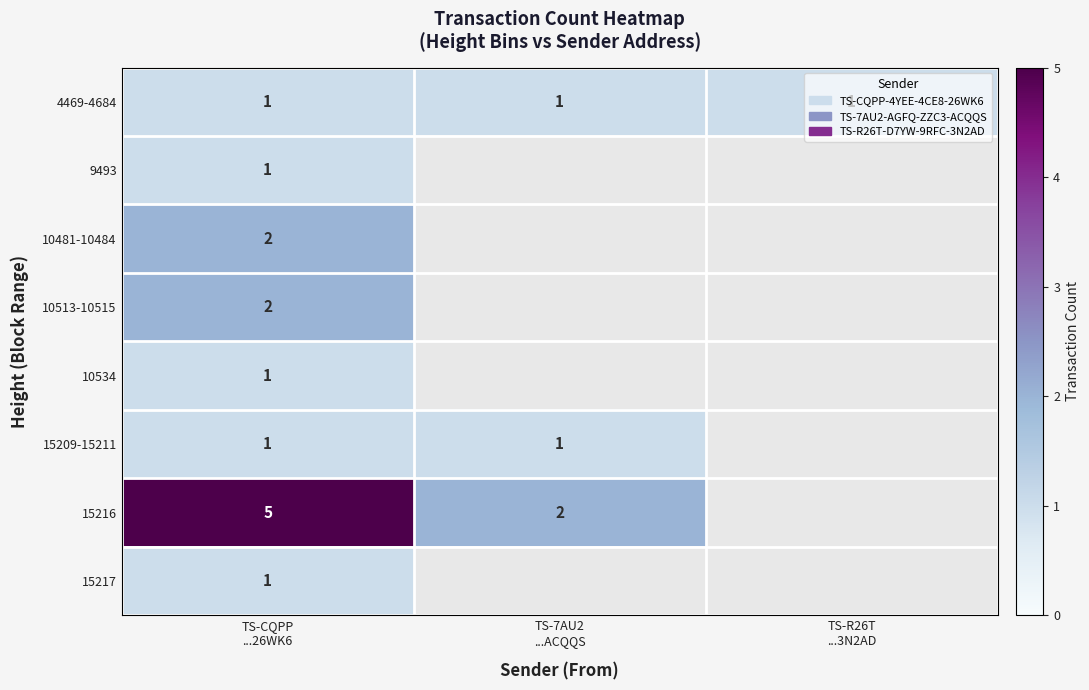

What is the difference between the highest and lowest values at TS-CQPP
...26WK6?

4